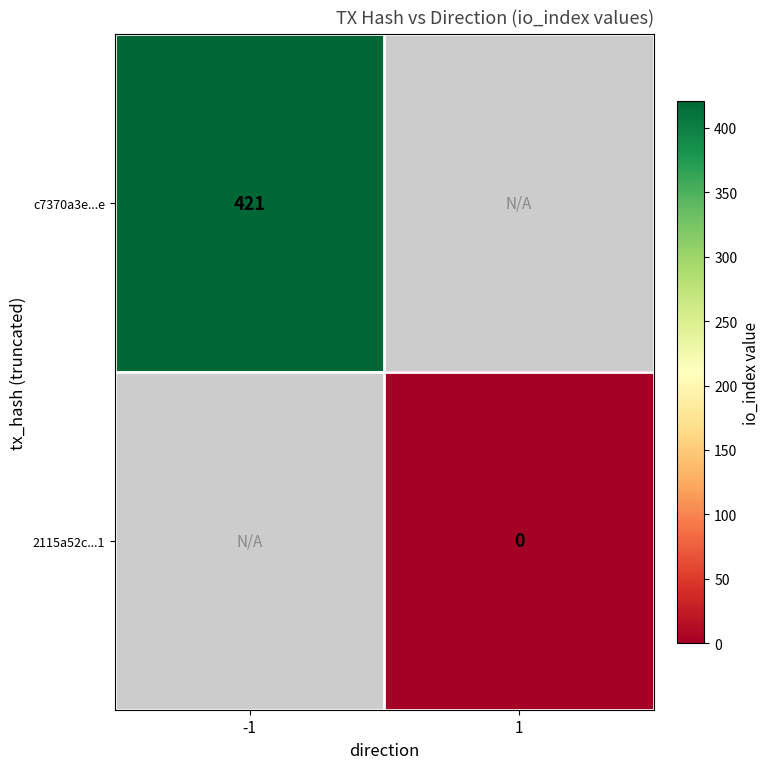

At how many categories does at least one series exceed 274?

1